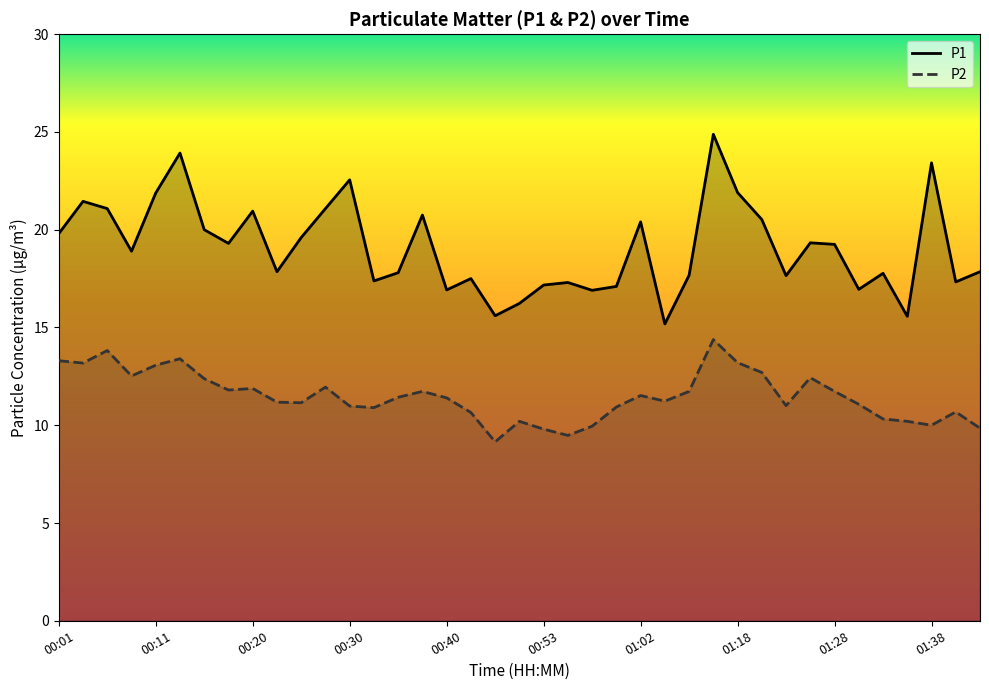

At which category is the sum across all series the highest?

01:15